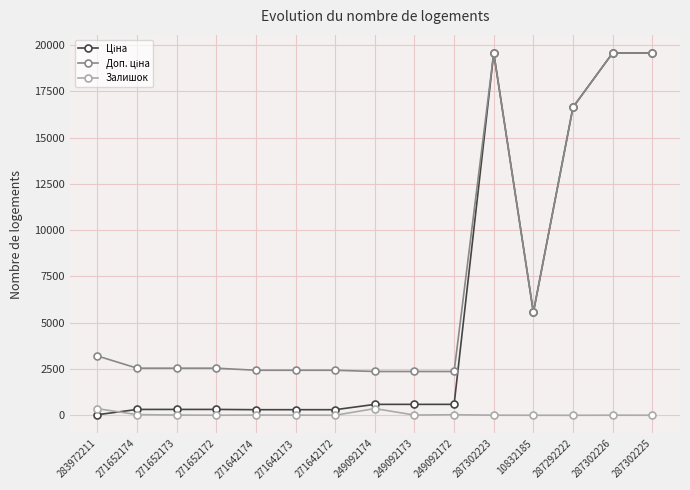

True or false: Залишок has more than 2 points higher than both neighbors.

True